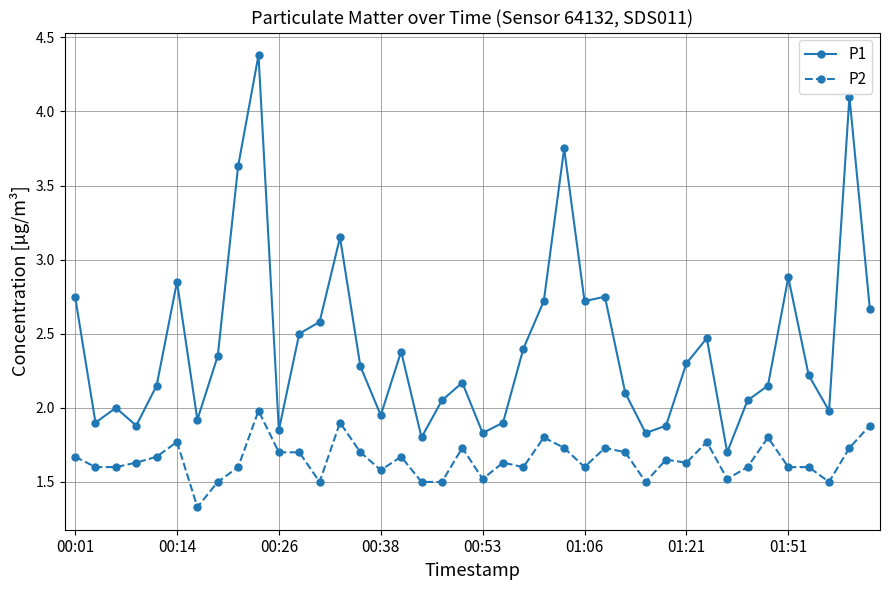

In P1, how many points are higher than both neighbors (excluding endpoints)?

11